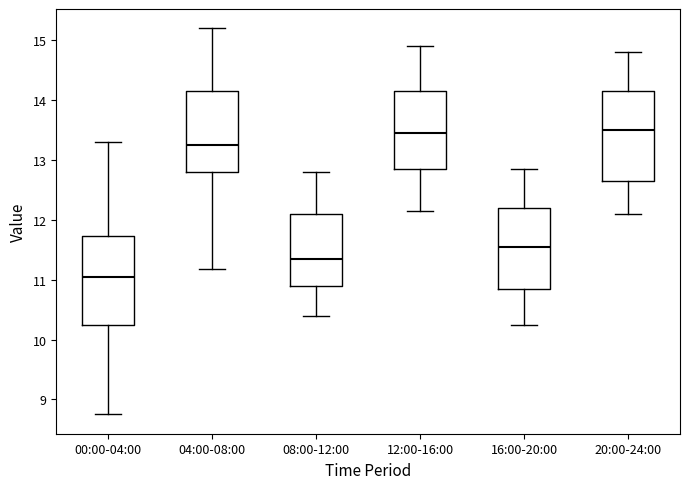

Reading left to right, read every box against the y-axis: the position of its median line, the range the box covers, and the ends of its whiskers. The values are not printed on the chart, so give them approximately, as read against the axis.

00:00-04:00: median 11.1, box 10.3 to 11.7, whiskers 8.8 to 13.3
04:00-08:00: median 13.3, box 12.8 to 14.2, whiskers 11.2 to 15.2
08:00-12:00: median 11.4, box 10.9 to 12.1, whiskers 10.4 to 12.8
12:00-16:00: median 13.5, box 12.9 to 14.2, whiskers 12.2 to 14.9
16:00-20:00: median 11.6, box 10.9 to 12.2, whiskers 10.3 to 12.9
20:00-24:00: median 13.5, box 12.7 to 14.2, whiskers 12.1 to 14.8